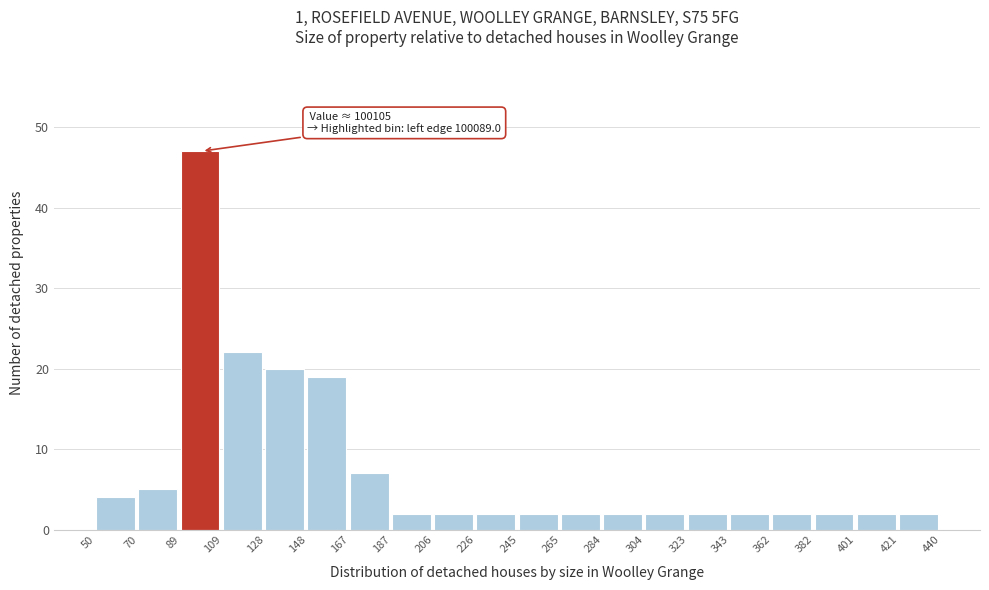

Reading left to right, extract all data points from this chart.

4	5	47	22	20	19	7	2	2	2	2	2	2	2	2	2	2	2	2	2